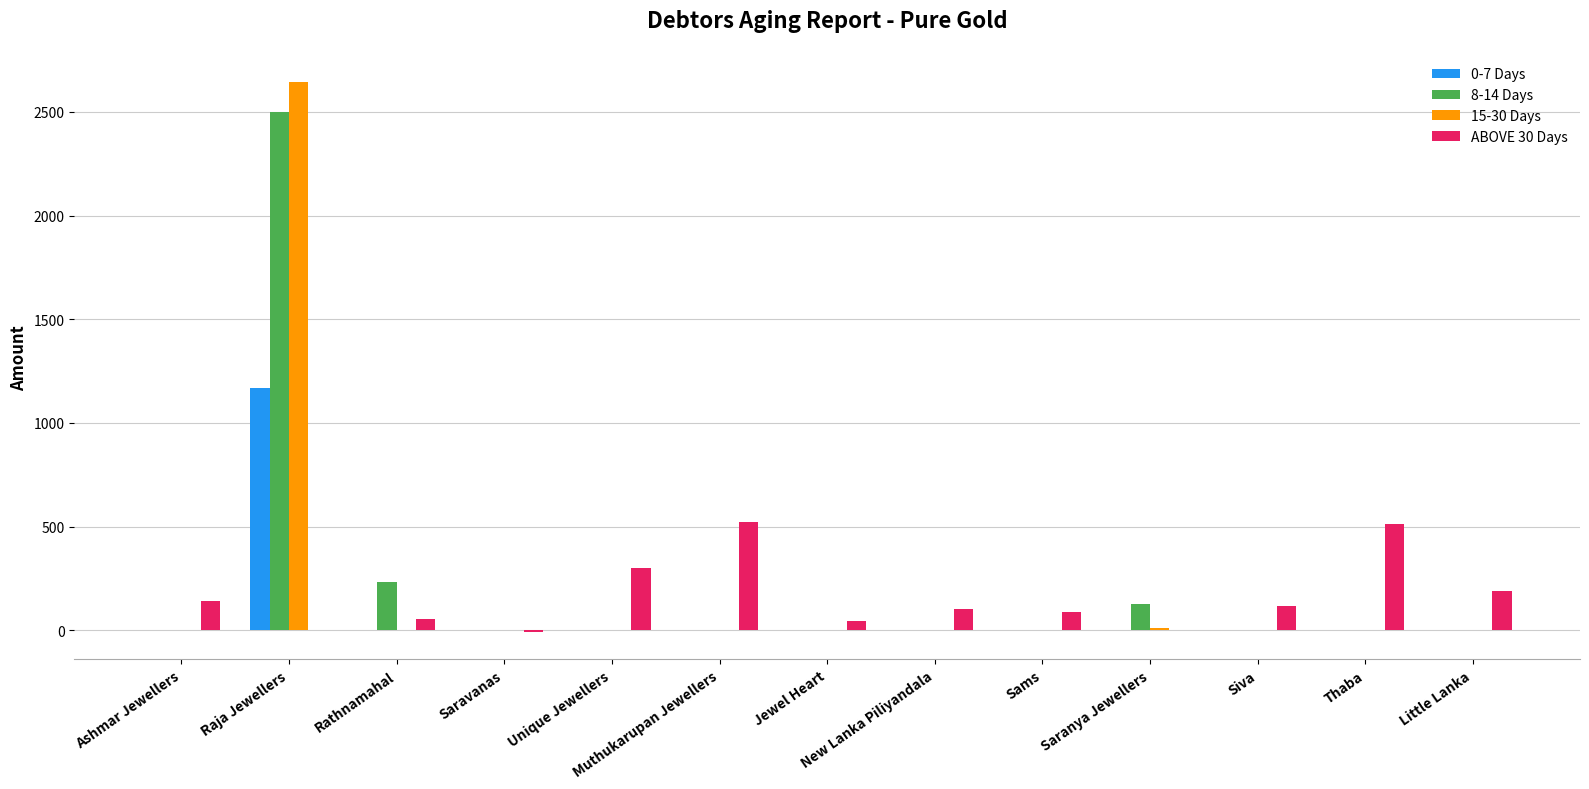

The ABOVE 30 Days series shows 39 at Ashmar Jewellers. True or false?

False